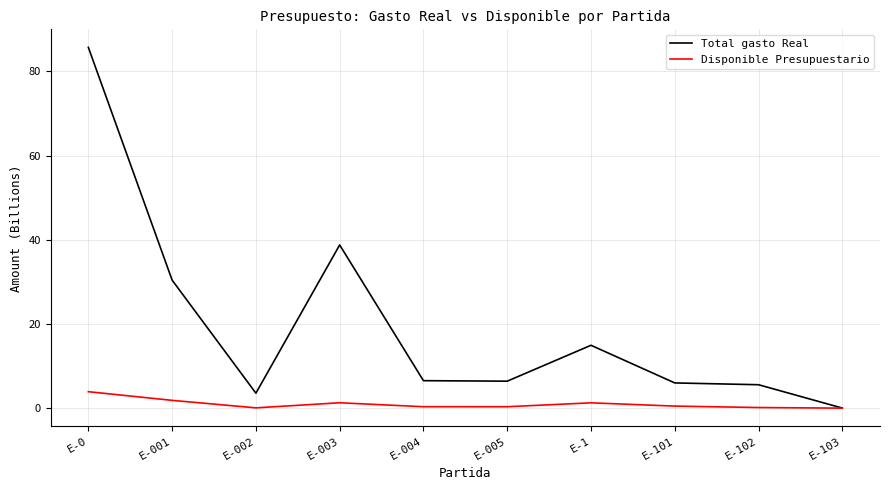

What is the sum of the Disponible Presupuestario values at E-103 and E-1?

1.3